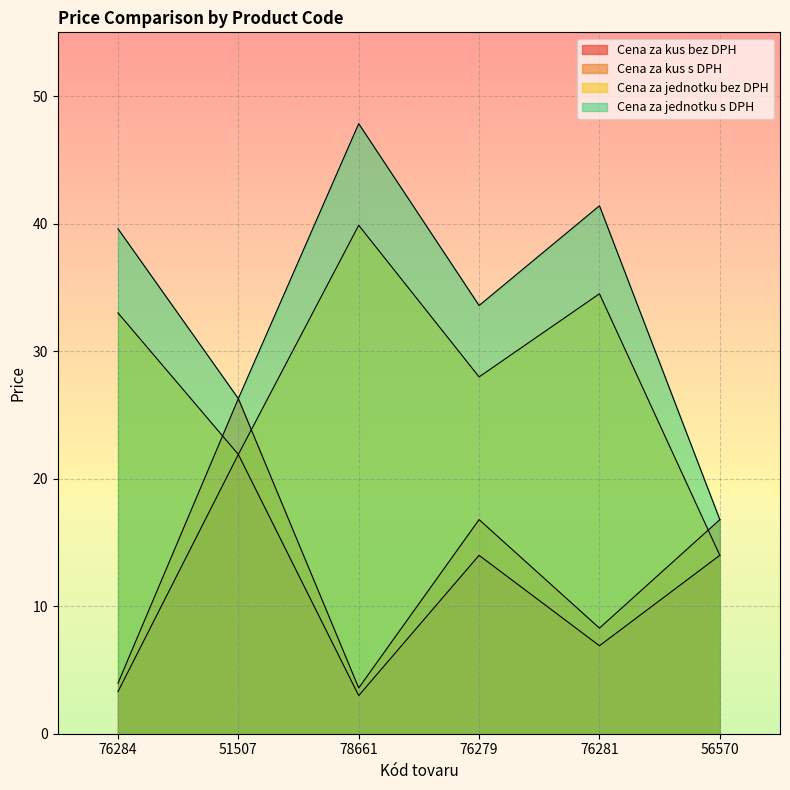

At which label does Cena za kus bez DPH reach its minimum?

78661